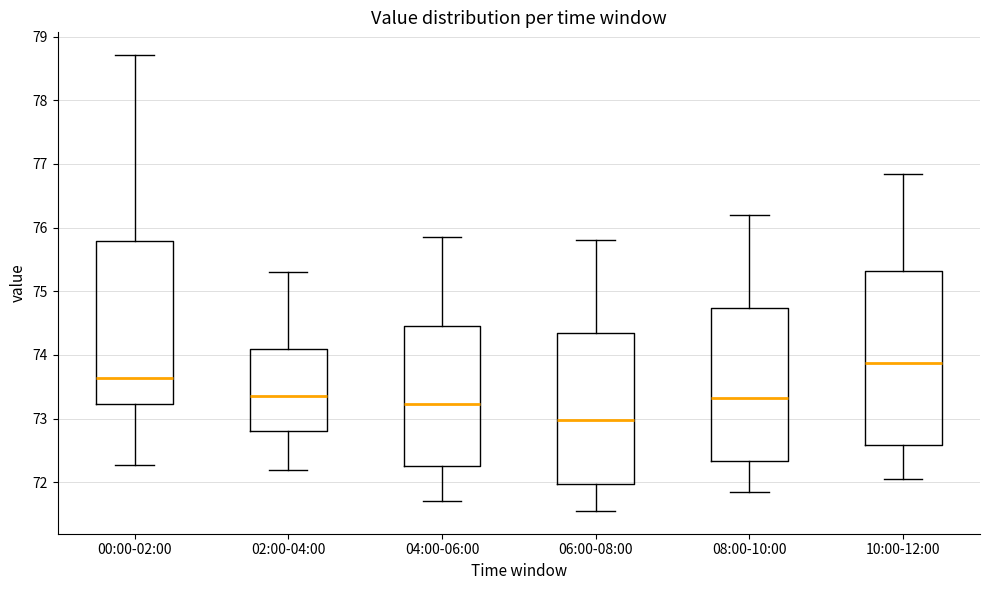

Comparing the boxes themselves (not the whiskers), which one is the tallest?

10:00-12:00